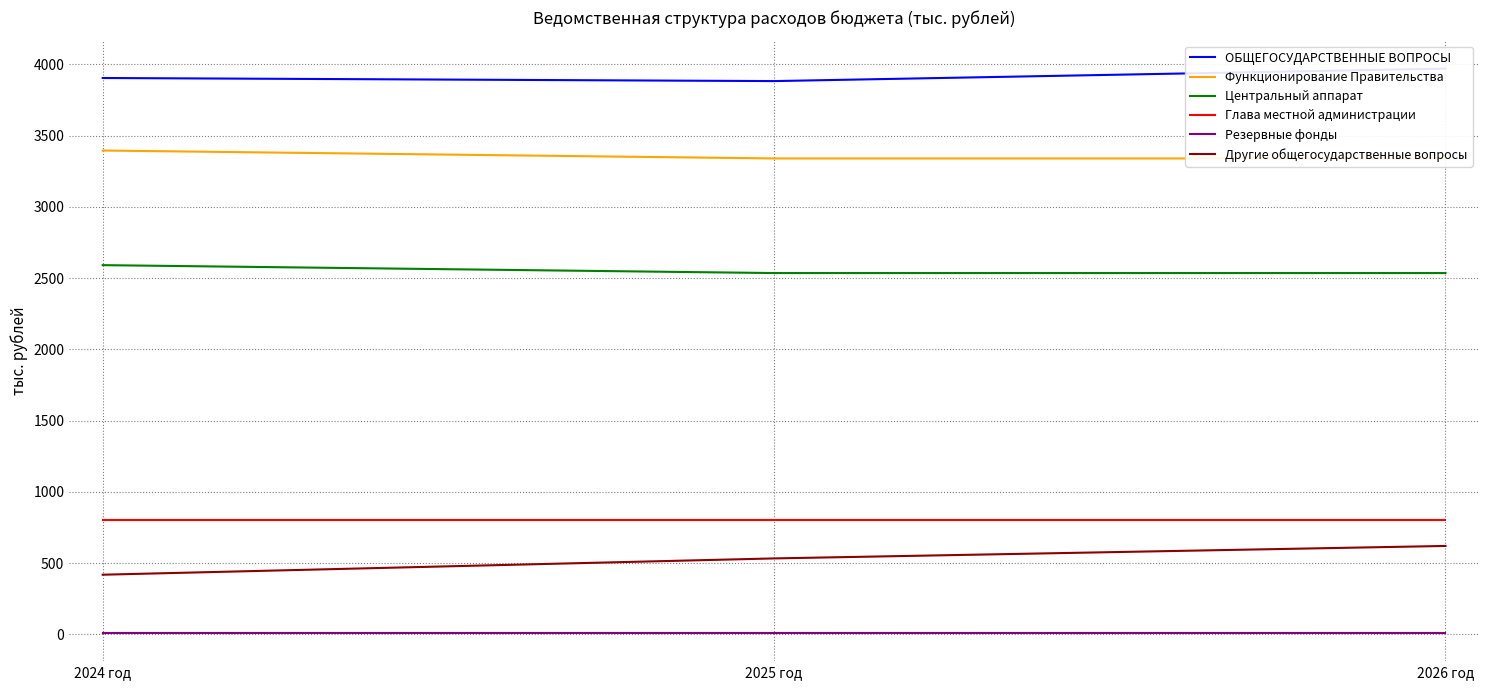

Reading right to left, list all the values displayed in this chart.

ОБЩЕГОСУДАРСТВЕННЫЕ ВОПРОСЫ: 2026 год=3971.0	2025 год=3883.5	2024 год=3905.2
Функционирование Правительства: 2026 год=3340.5	2025 год=3340.5	2024 год=3396.1
Центральный аппарат: 2026 год=2536.0	2025 год=2536.0	2024 год=2591.6
Глава местной администрации: 2026 год=804.5	2025 год=804.5	2024 год=804.5
Резервные фонды: 2026 год=10.0	2025 год=10.0	2024 год=10.0
Другие общегосударственные вопросы: 2026 год=620.5	2025 год=533.0	2024 год=418.6